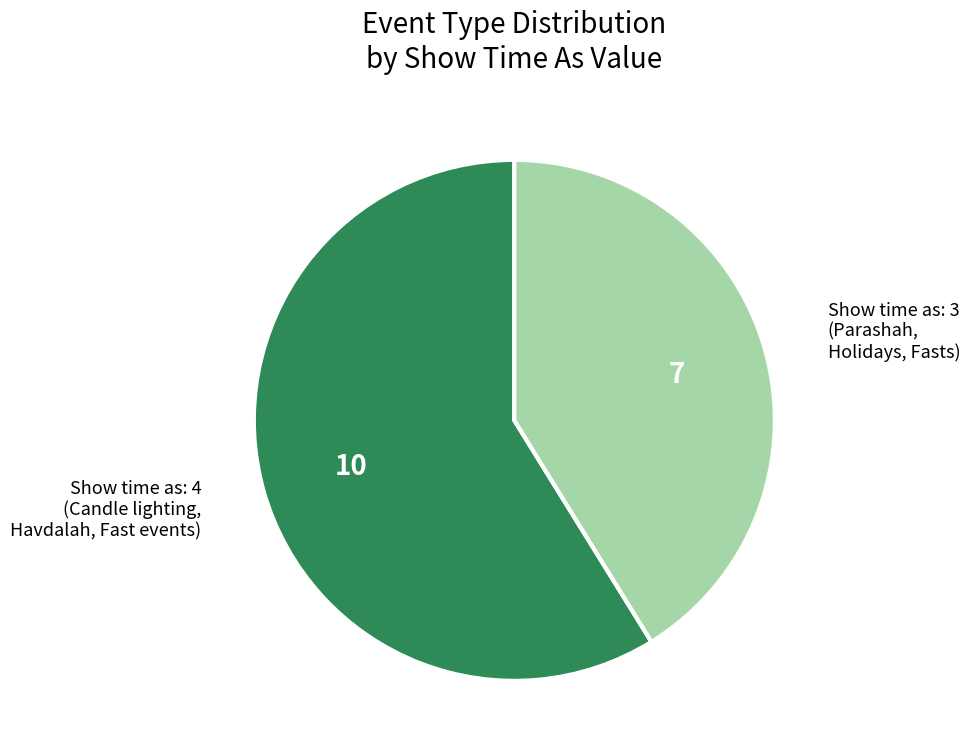

What is the largest slice in the pie chart?

Show time as: 4